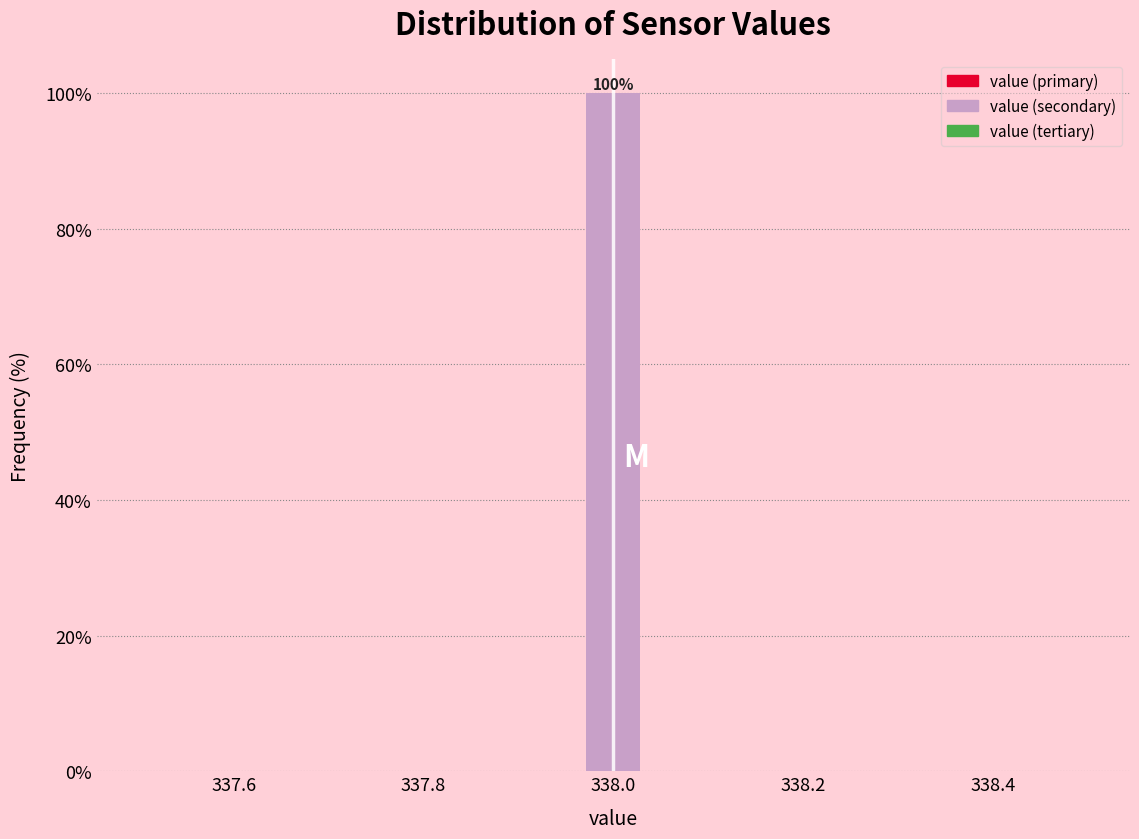

Around what value on the x-axis is the tallest bar? Give the approximate position of its centre, as read against the axis.

338.00